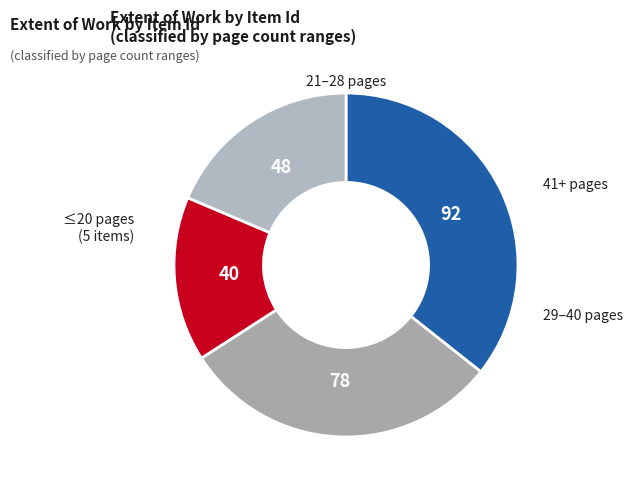

How many segments does this pie chart have?

4